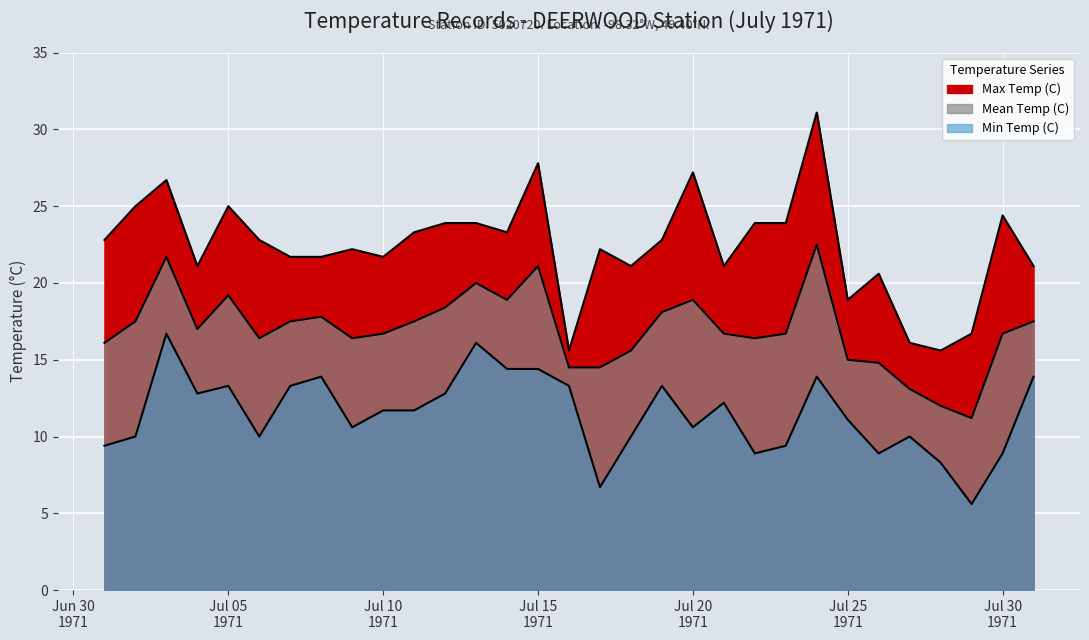

At which category does Min Temp (C) reach its first local peak?

1971-07-03